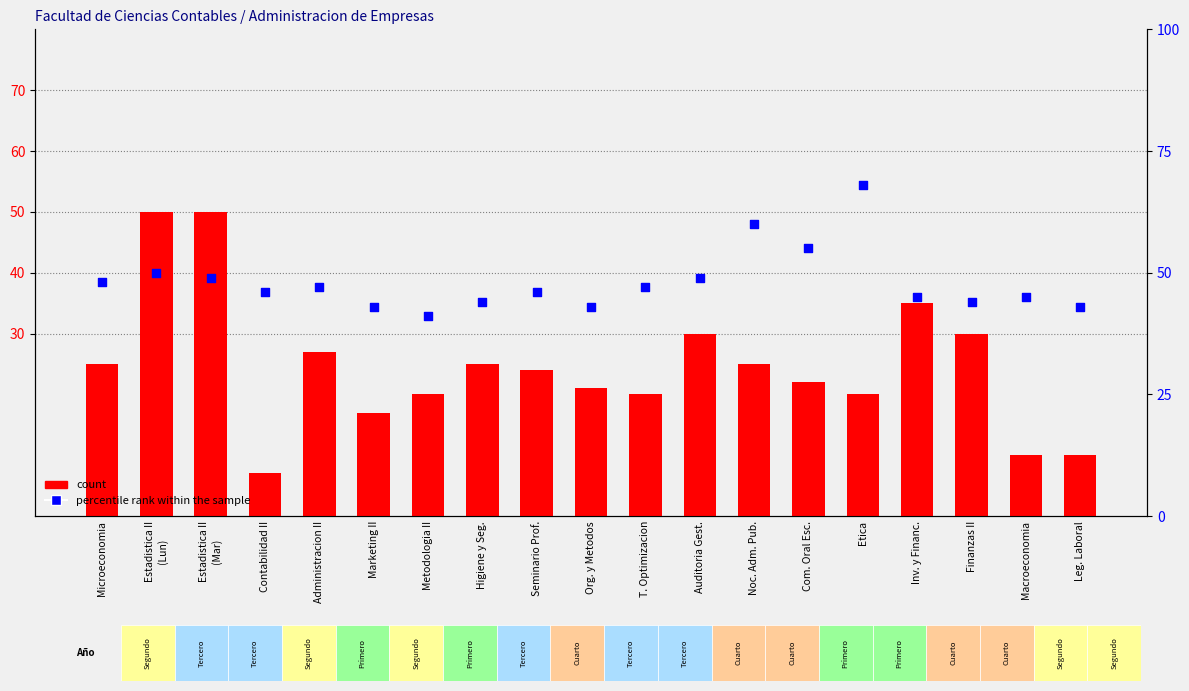

Which series has the largest Y range (max minus min)?

count